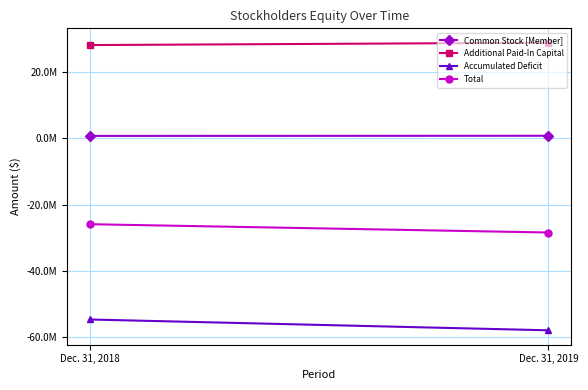

What is the approximate value of Total at Dec. 31, 2018, to the nearest 100?

-25903200